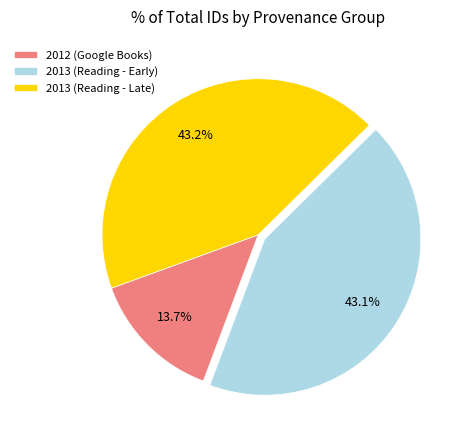

To the nearest percent, what is the average slice percentage?

33%